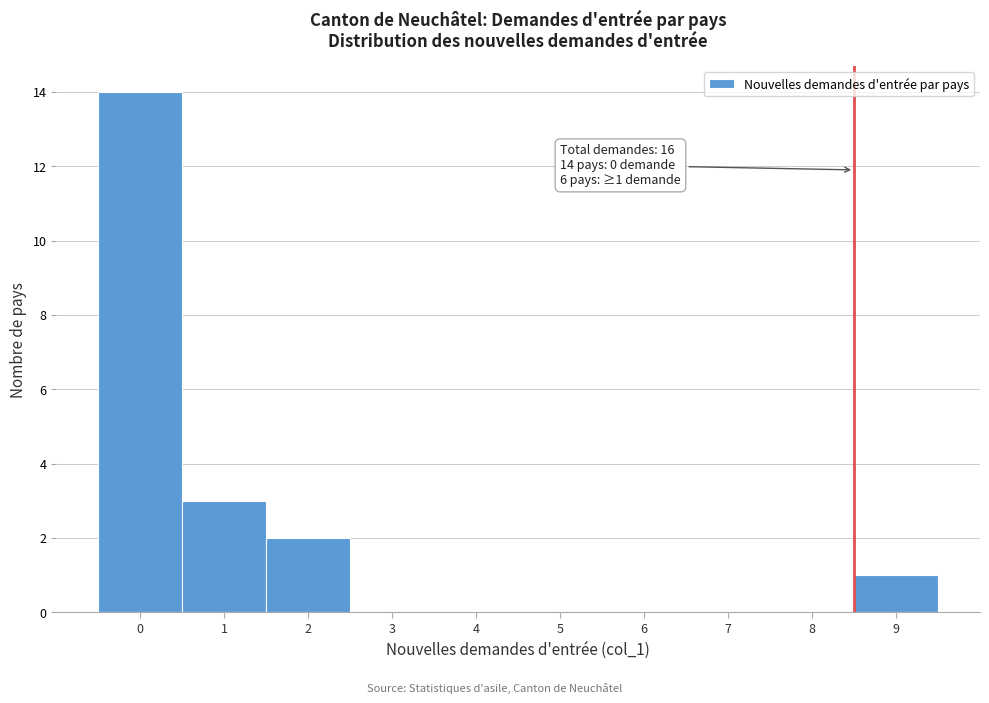

Reading left to right, transcribe all the data shown in this chart.

0=14	1=3	2=2	3=0	4=0	5=0	6=0	7=0	8=0	9=1